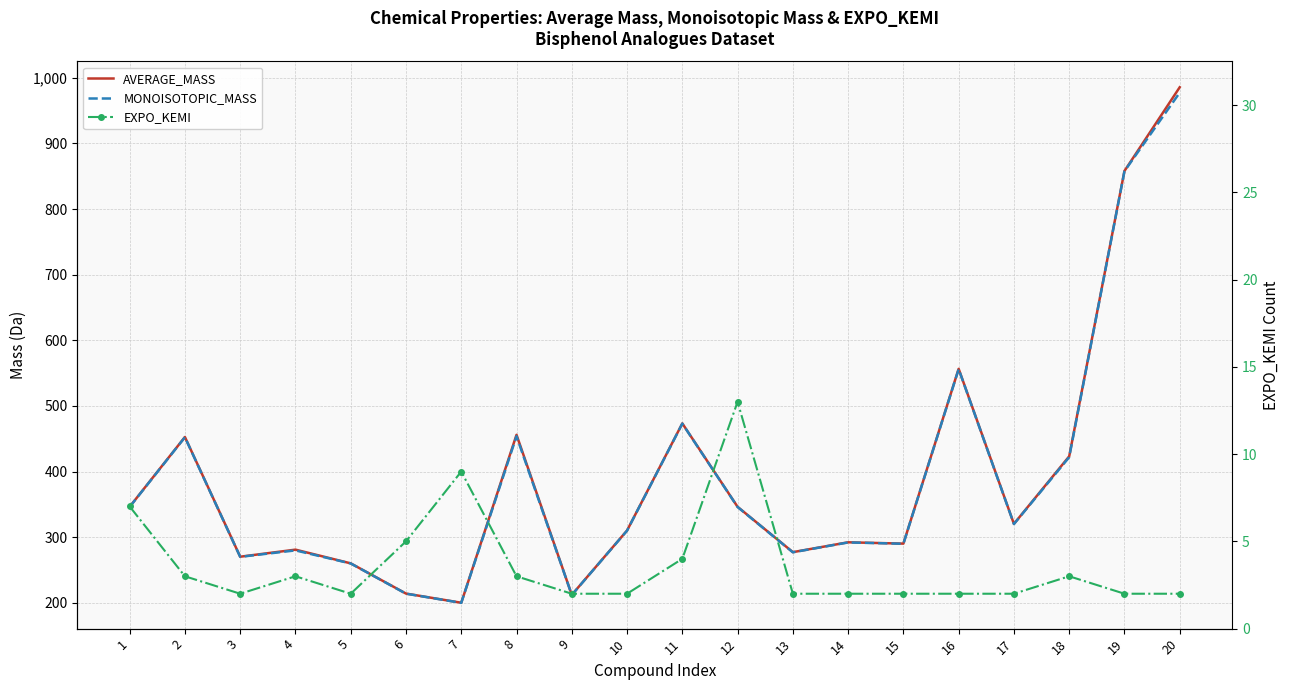

Which series has the largest range (max minus min)?

AVERAGE_MASS